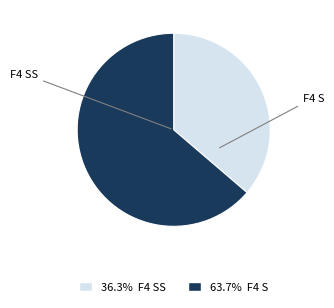

Does any single category account for the majority?

Yes